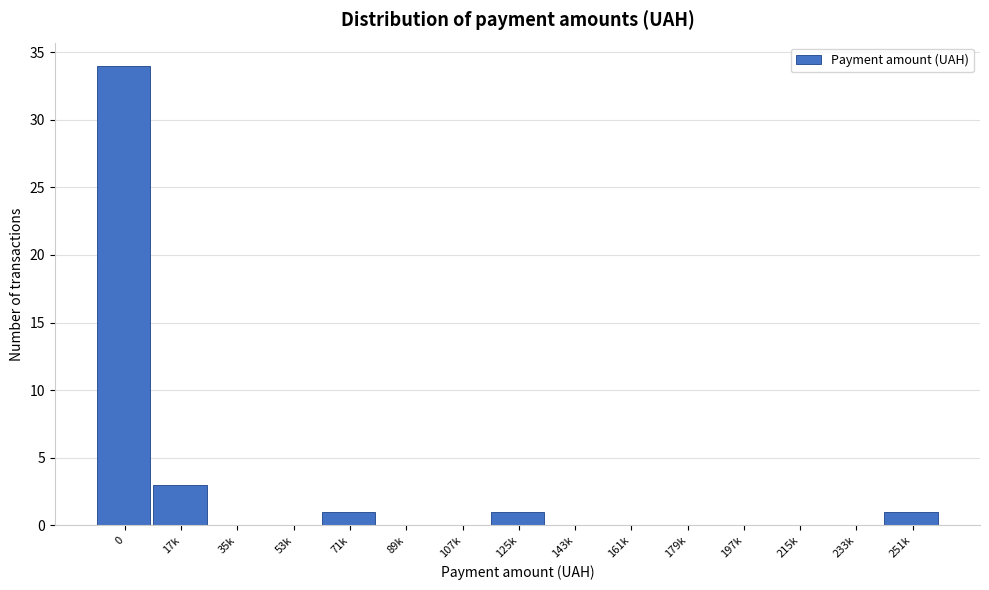

Reading left to right, extract all data points from this chart.

0=34	17k=3	35k=0	53k=0	71k=1	89k=0	107k=0	125k=1	143k=0	161k=0	179k=0	197k=0	215k=0	233k=0	251k=1